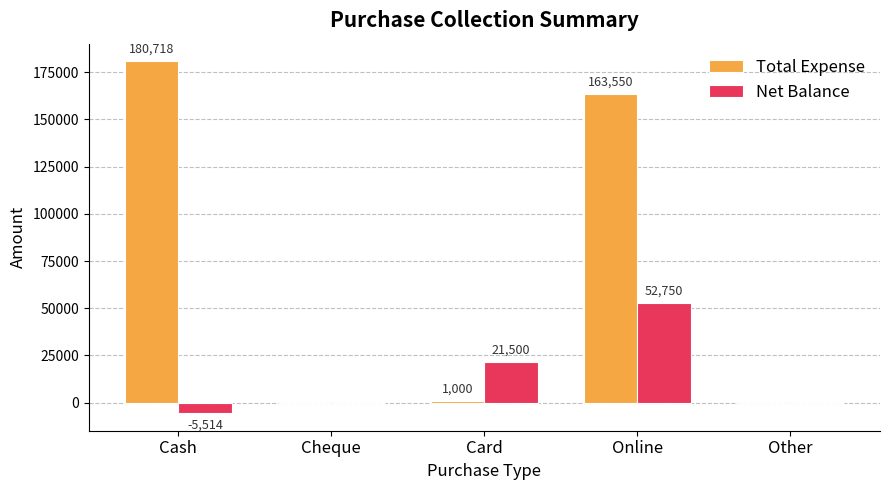

Between Cheque and Online, which series saw the biggest shift?

Total Expense